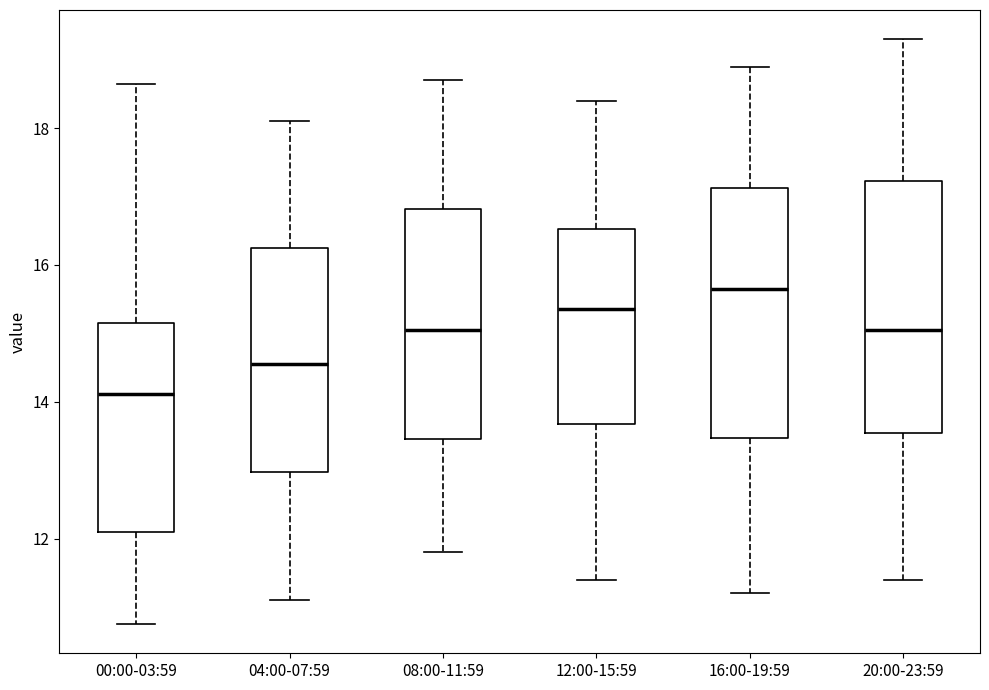

Where does the lower whisker of the box for 16:00-19:59 end on the y-axis? The values are not printed on the chart, so give them approximately, as read against the axis.

11.2